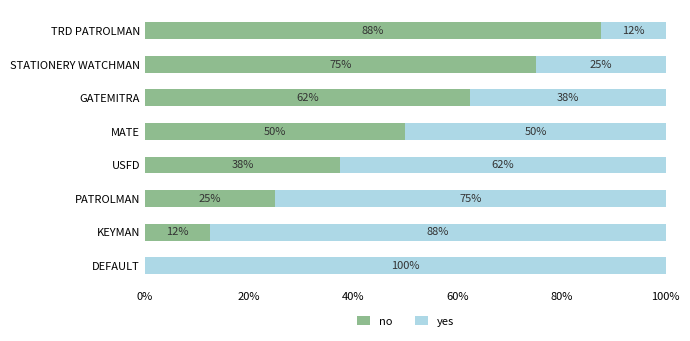

List the series in order of their overall mean, lowest first.

no, yes